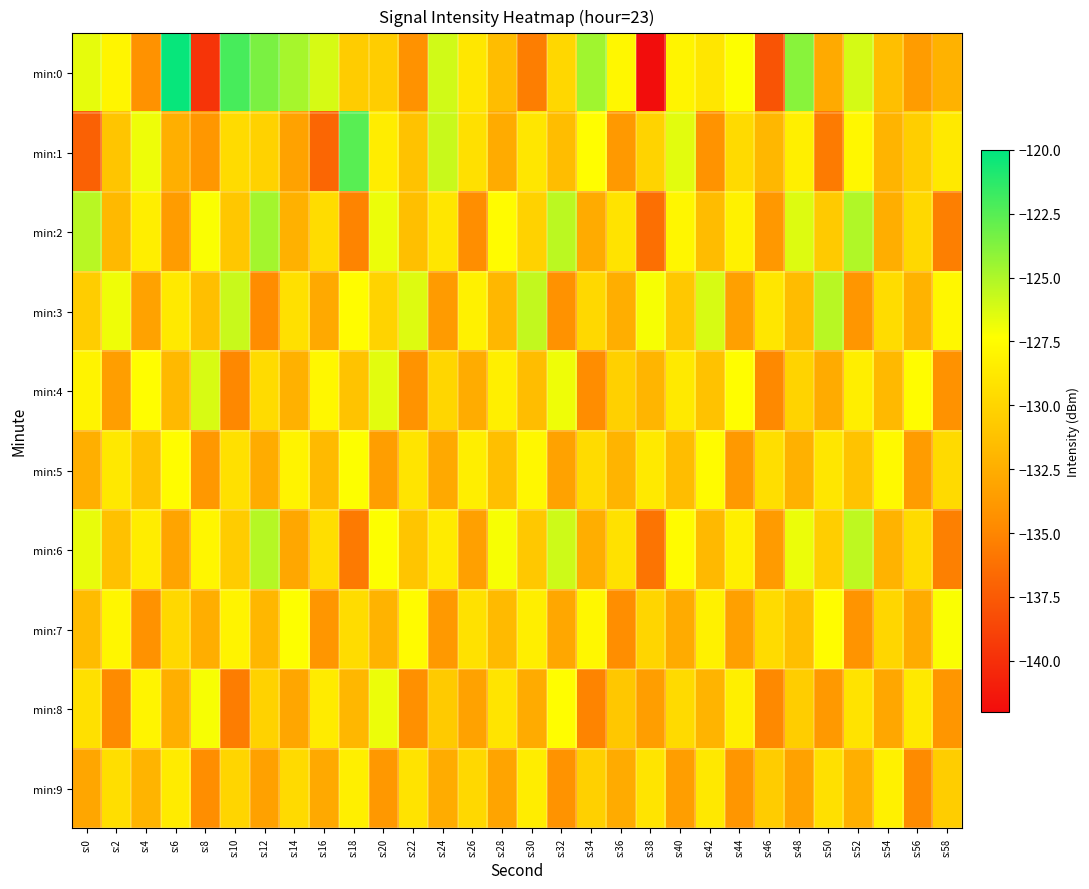

What is the difference between the highest and lowest values at s:28?

6.0